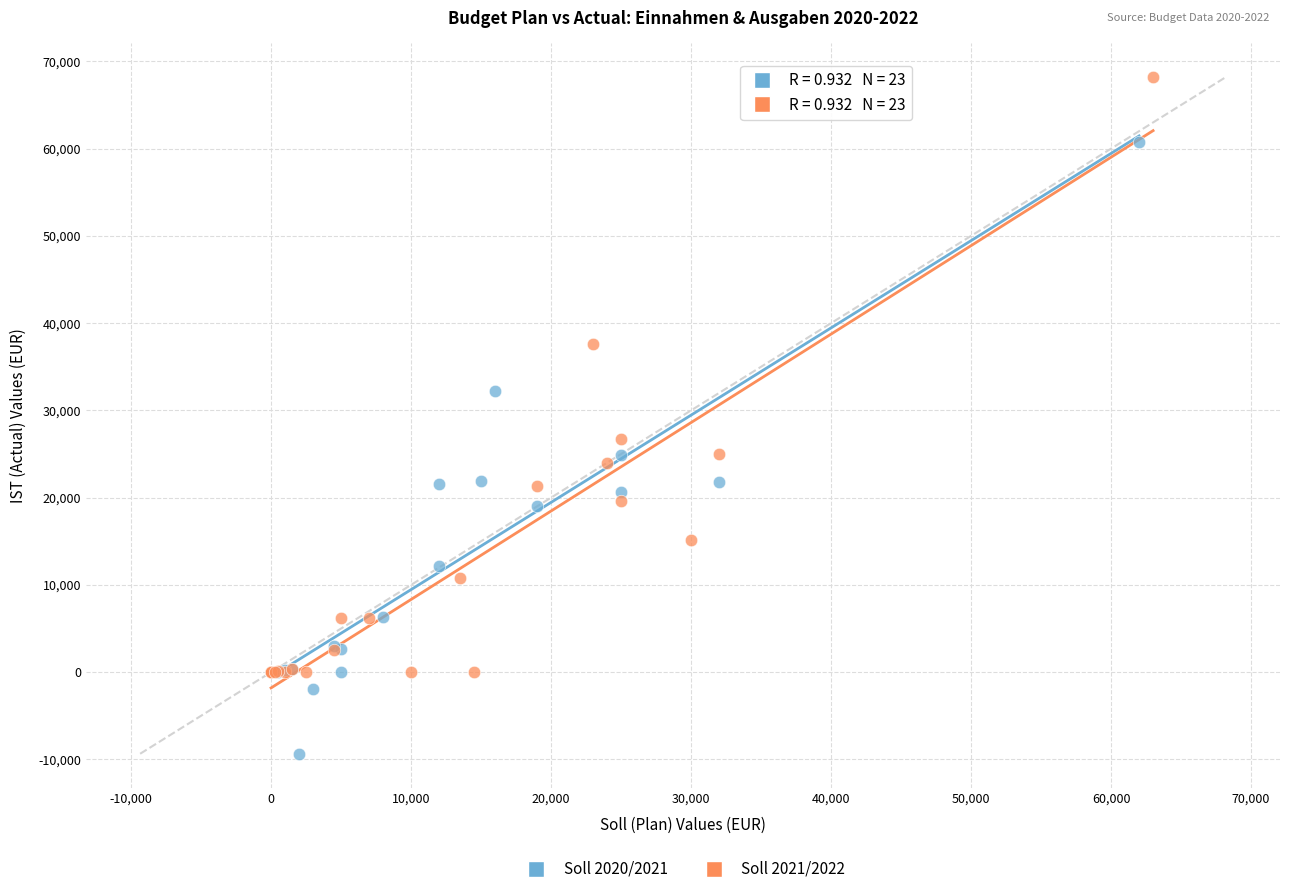

Which series reaches the maximum Y coordinate?

Soll 2021/2022